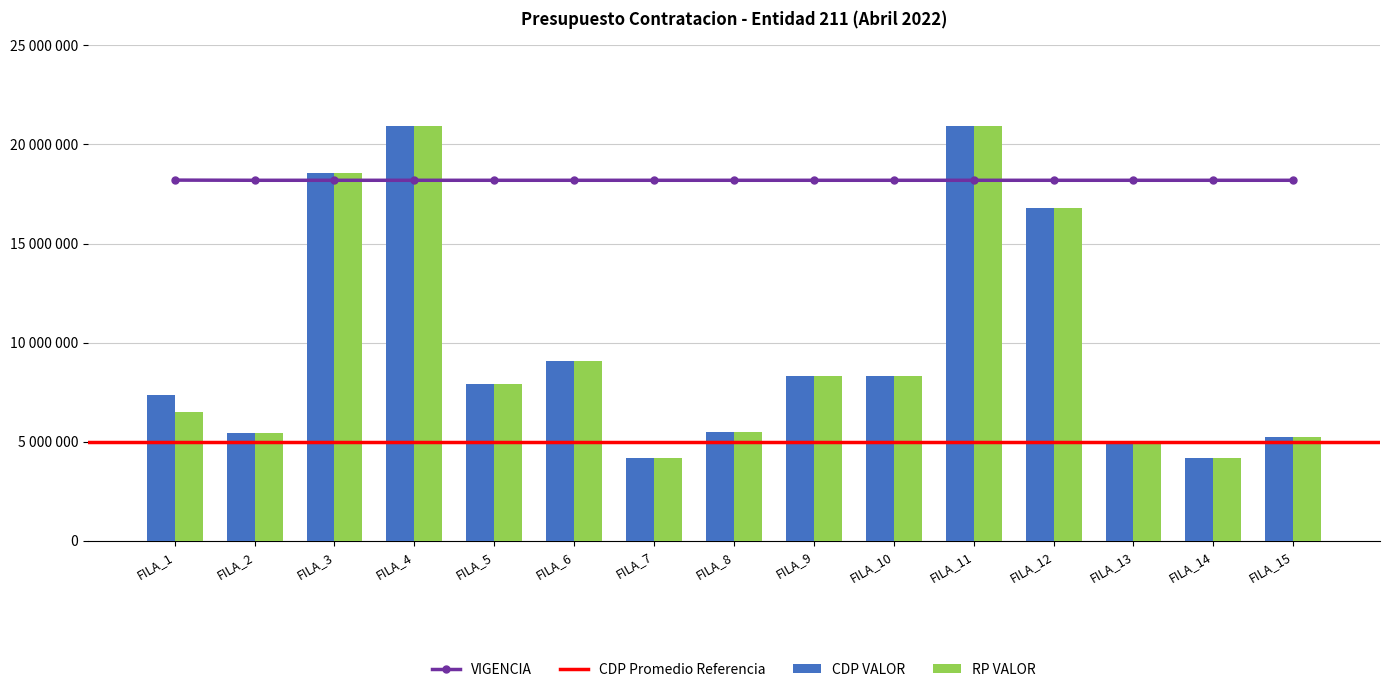

Are the bars horizontal?

No